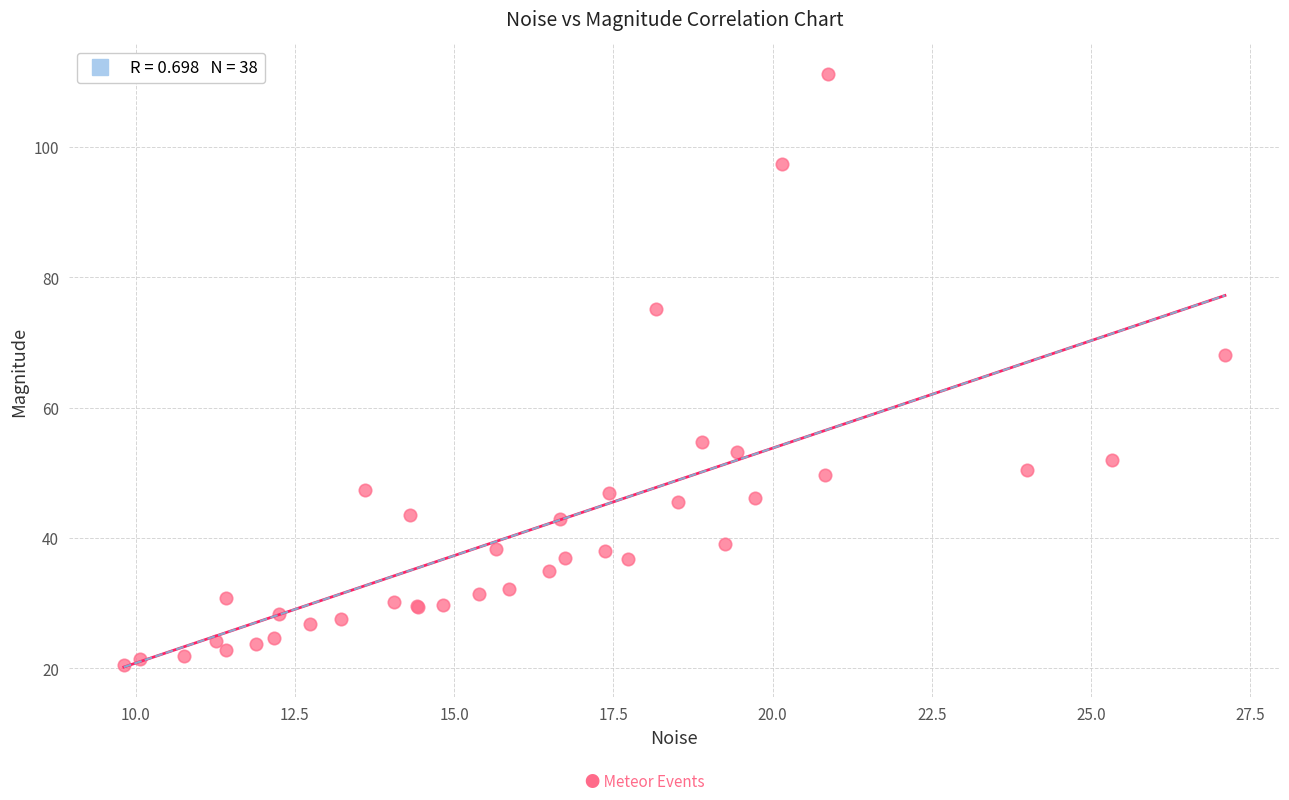

What Y value in the scatter plot is closest to 65?

68.1